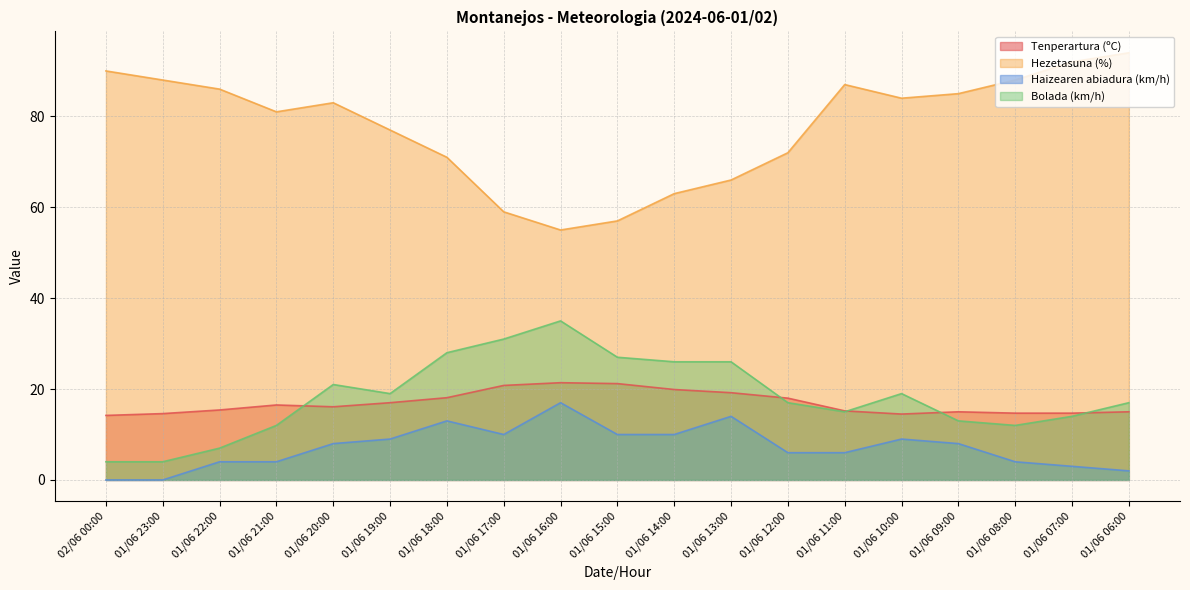

The value of Tenperartura (ºC) at 01/06 16:00 is 21.4. True or false?

True